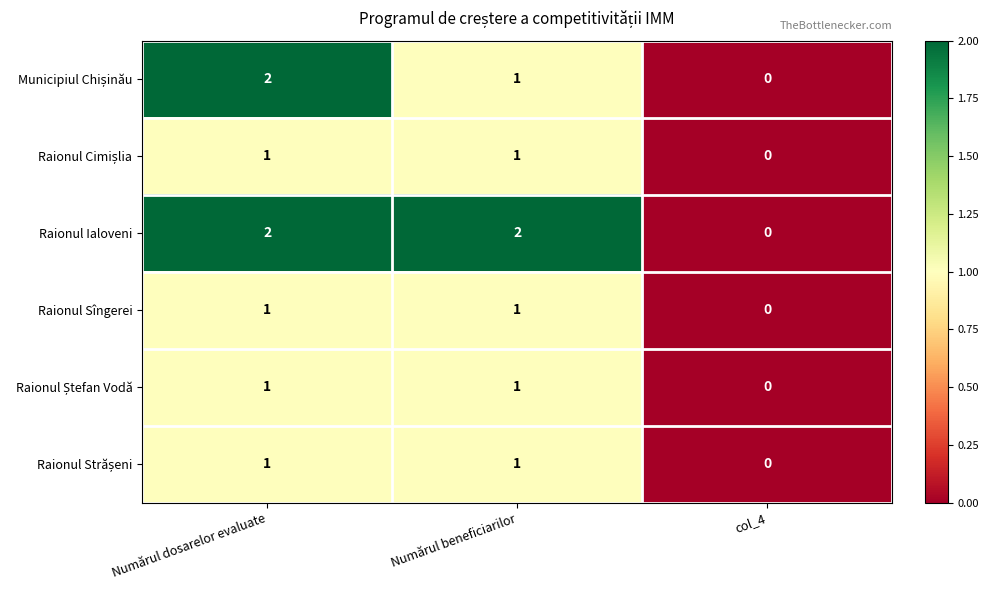

Count the number of data series in this chart.

6